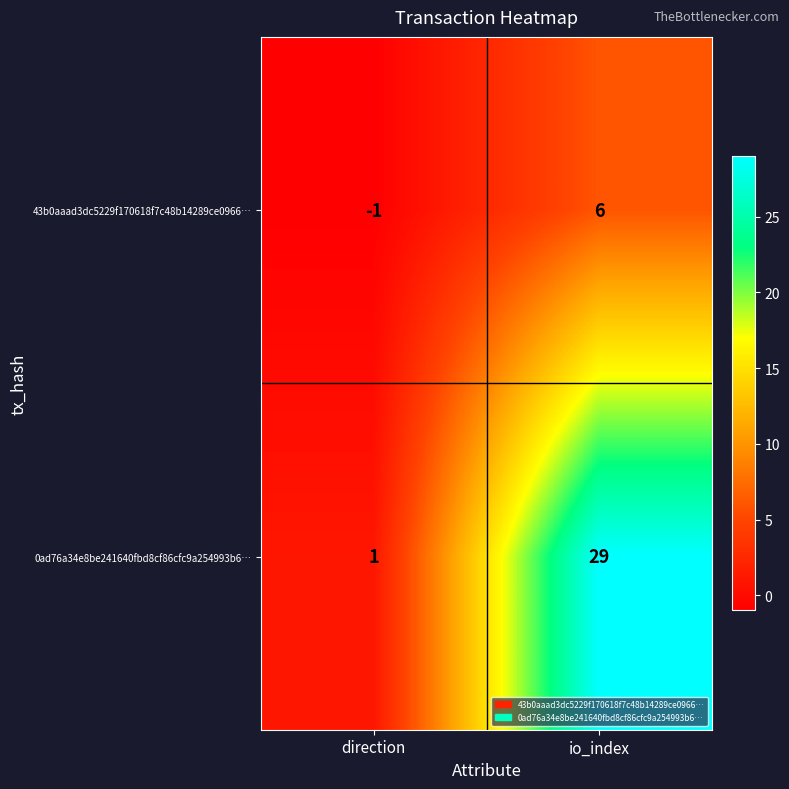

Which series has the largest total across all categories?

0ad76a34e8be241640fbd8cf86cfc9a254993b6…